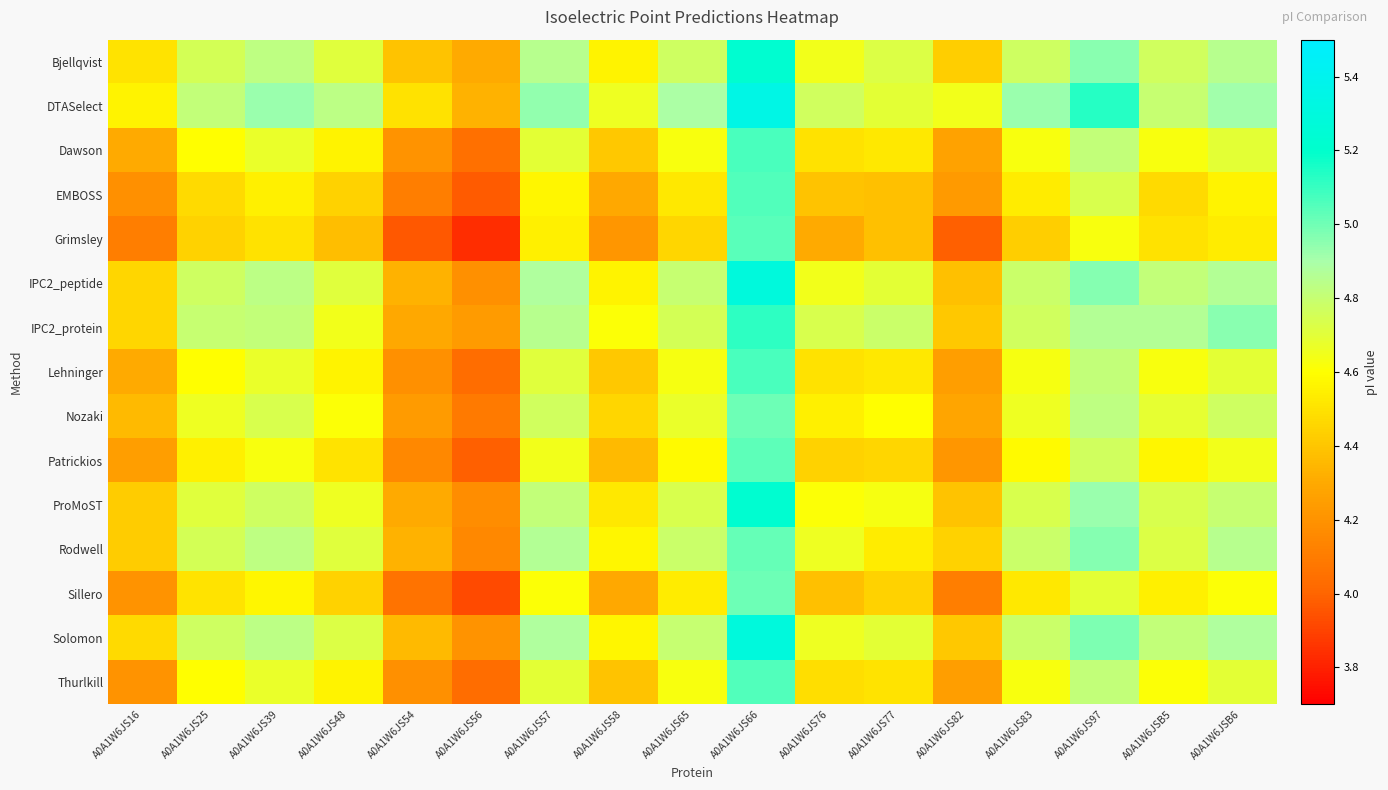

What is the spread (max minus min) of values at A0A1W6JS83?

0.5